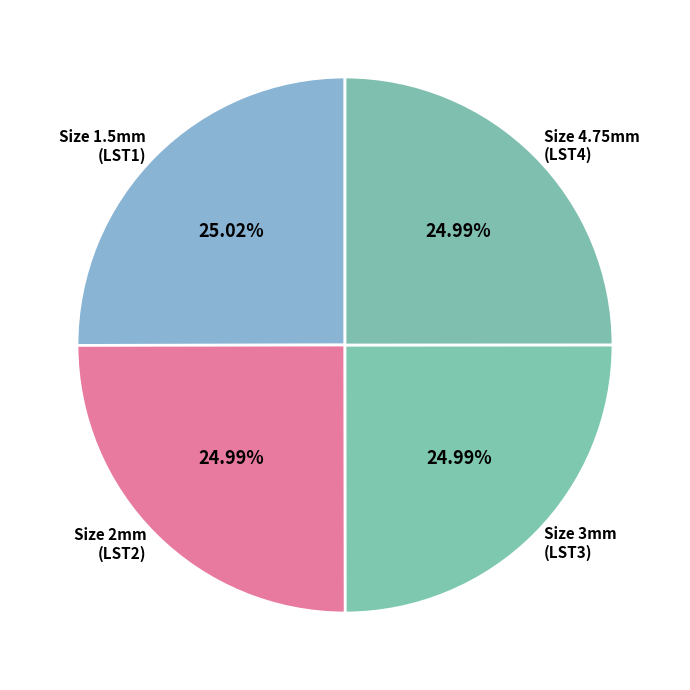

Is there any slice that represents more than half of the pie?

No